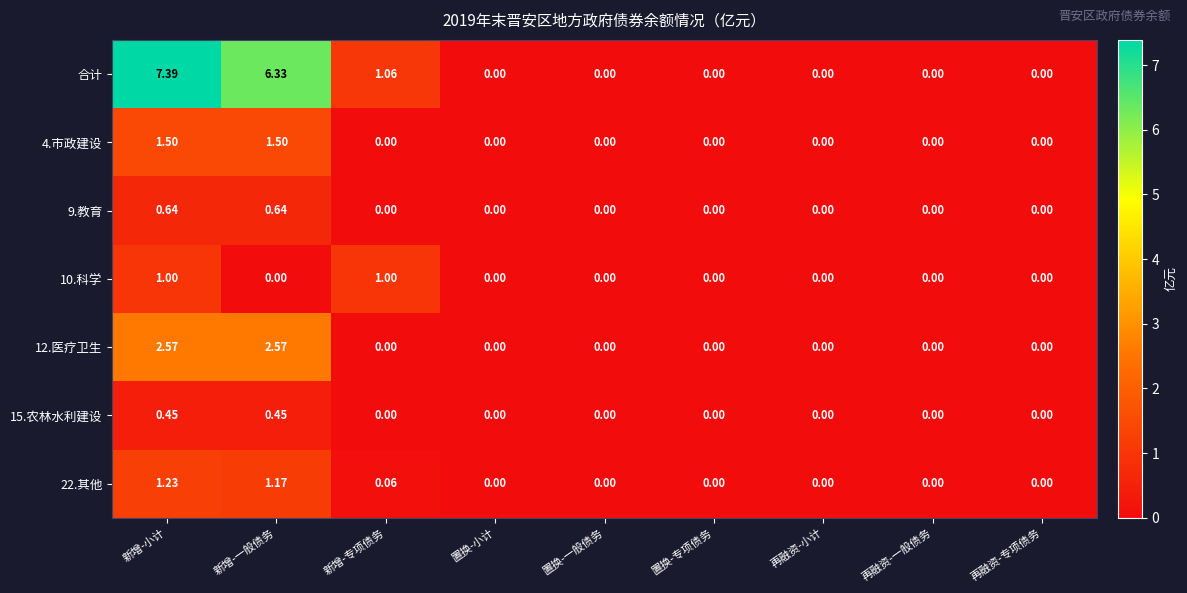

Which series has the largest range (max minus min)?

合计